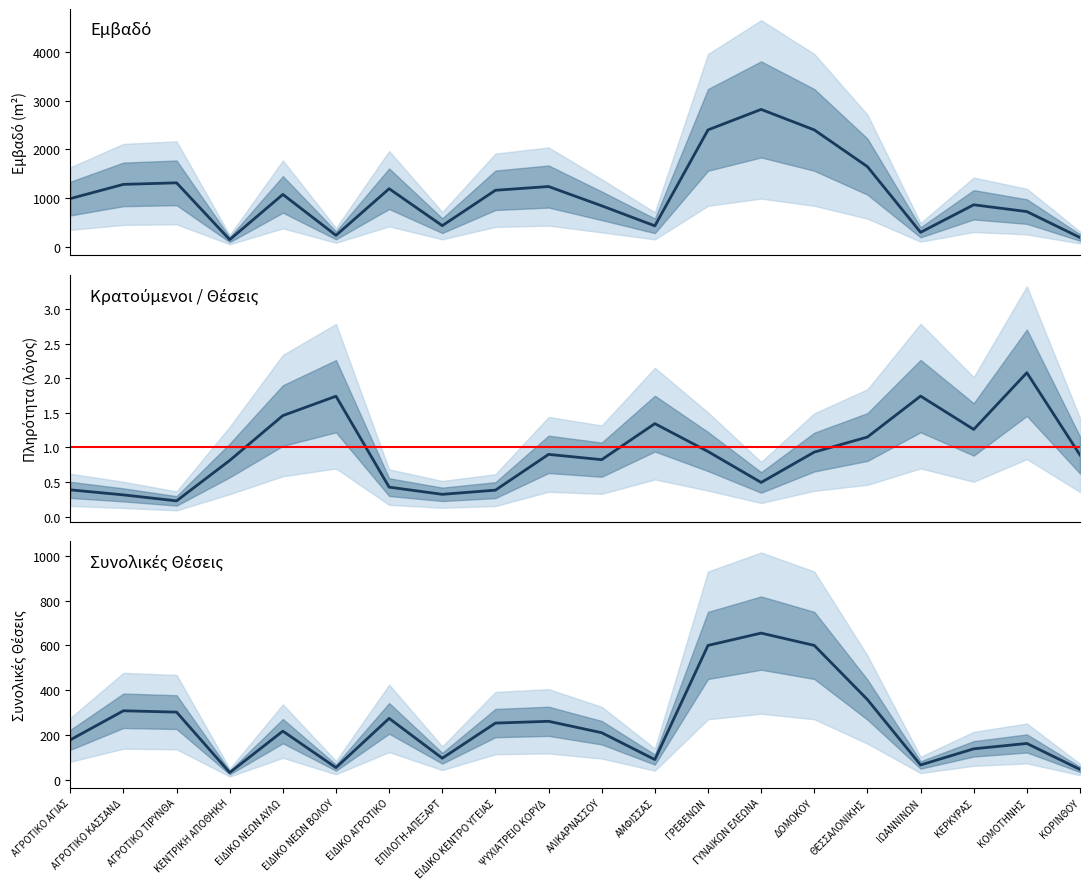

What is the smallest value displayed?

0.2